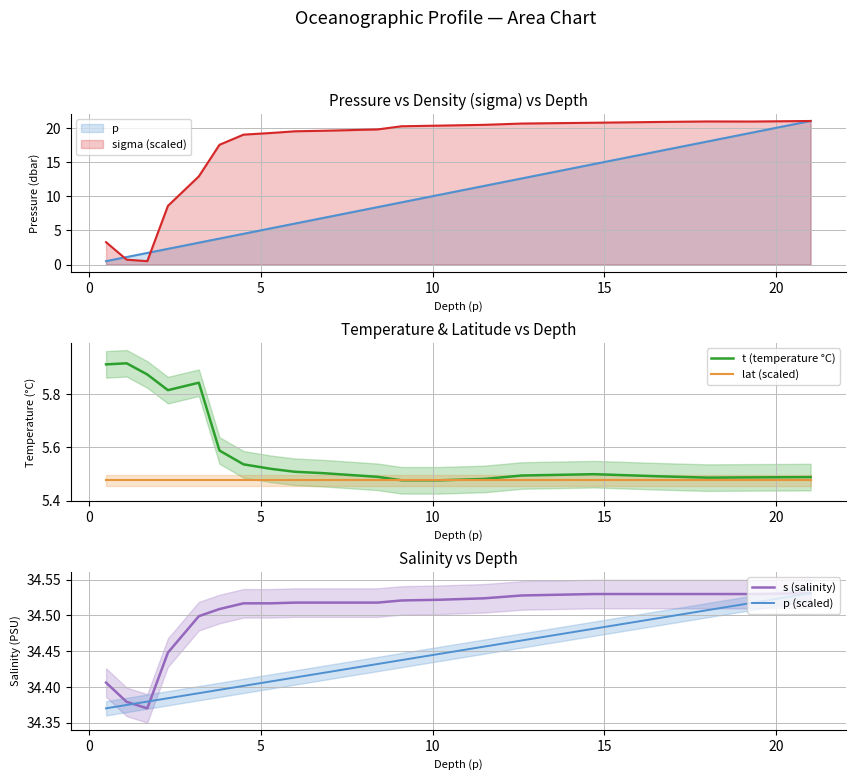

Which series has the largest range (max minus min)?

t (temperature °C)